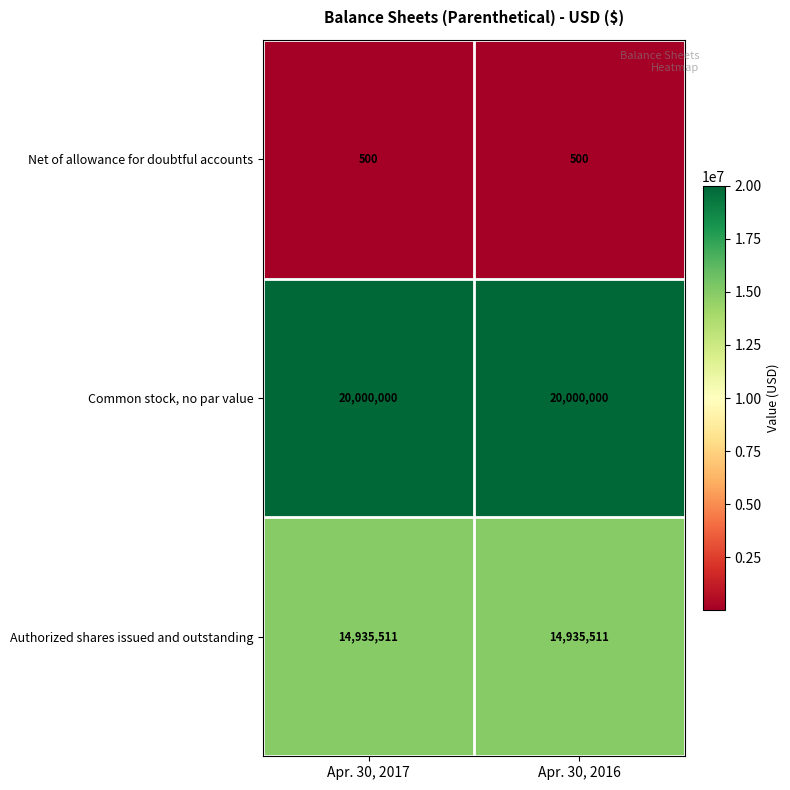

What is the average value of the Net of allowance for doubtful accounts series?

500